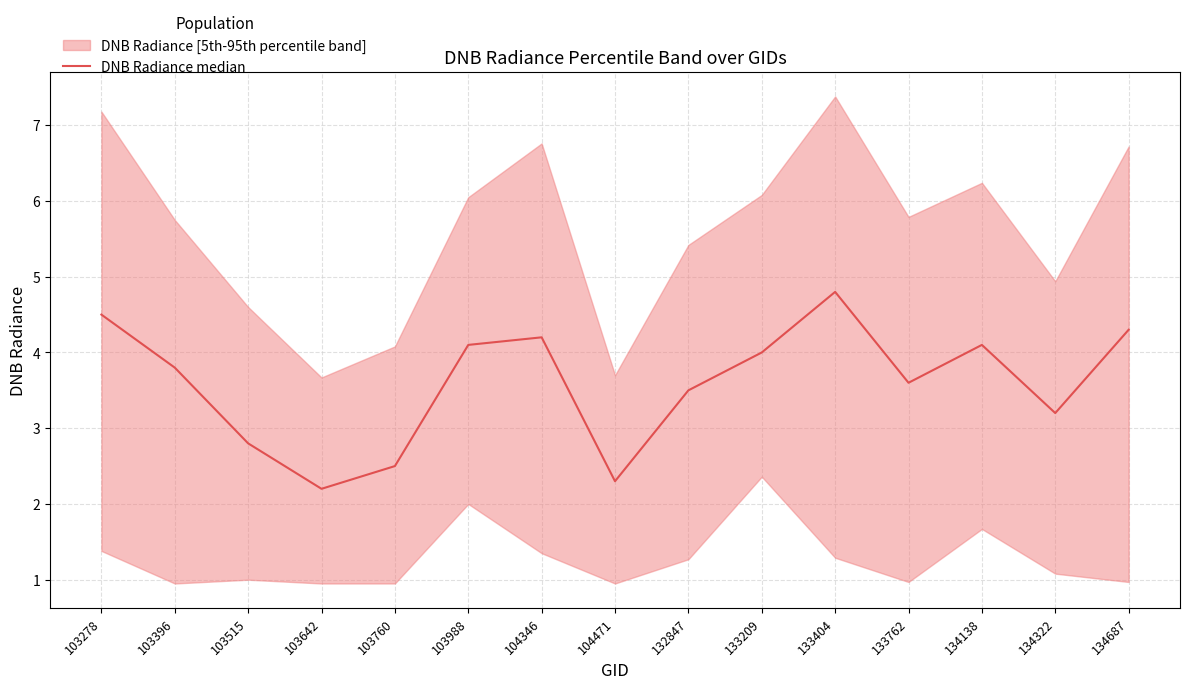

How many data points does each series have?

15